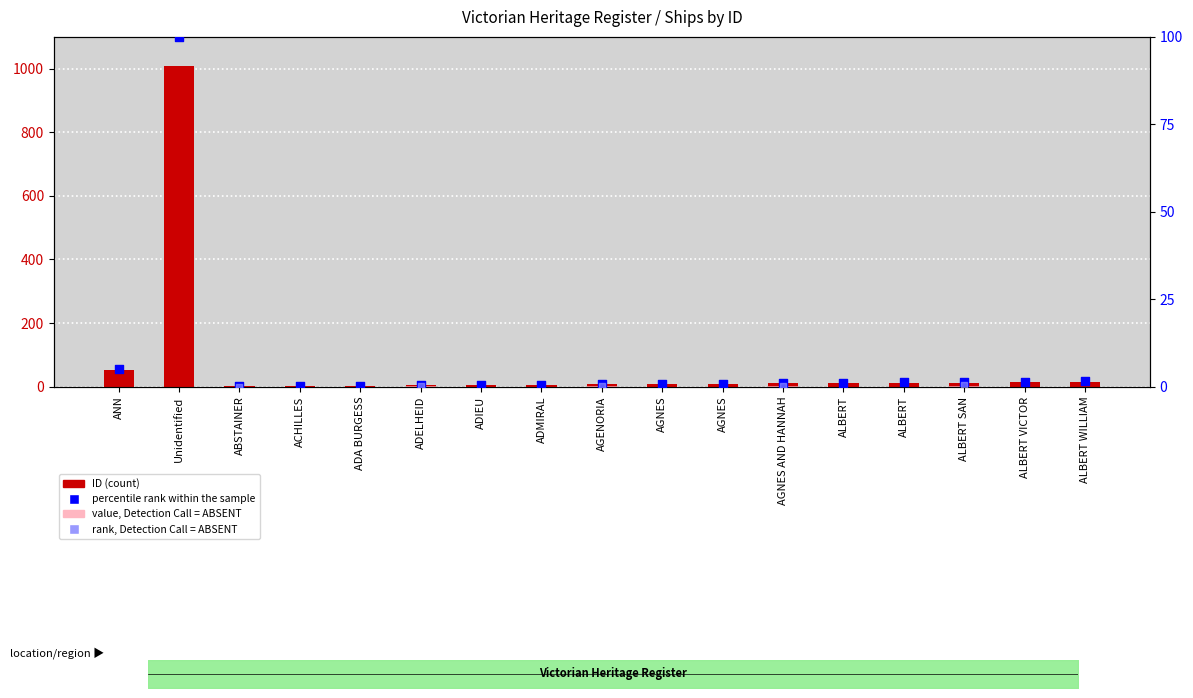

Approximately how many times larger is the value at ADMIRAL compared to ALBERT VICTOR?

0.4